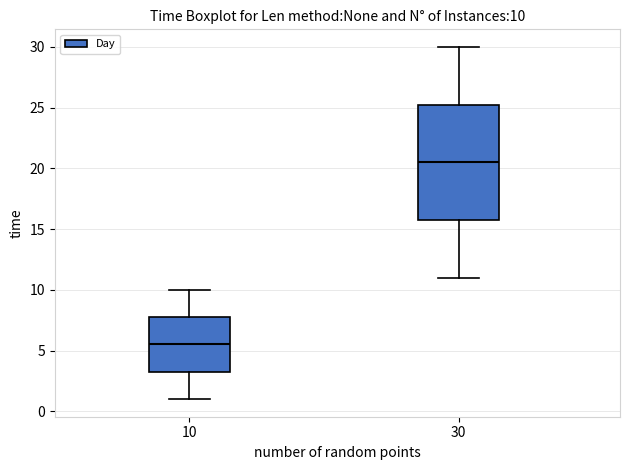

Which box's median line is the highest?

30